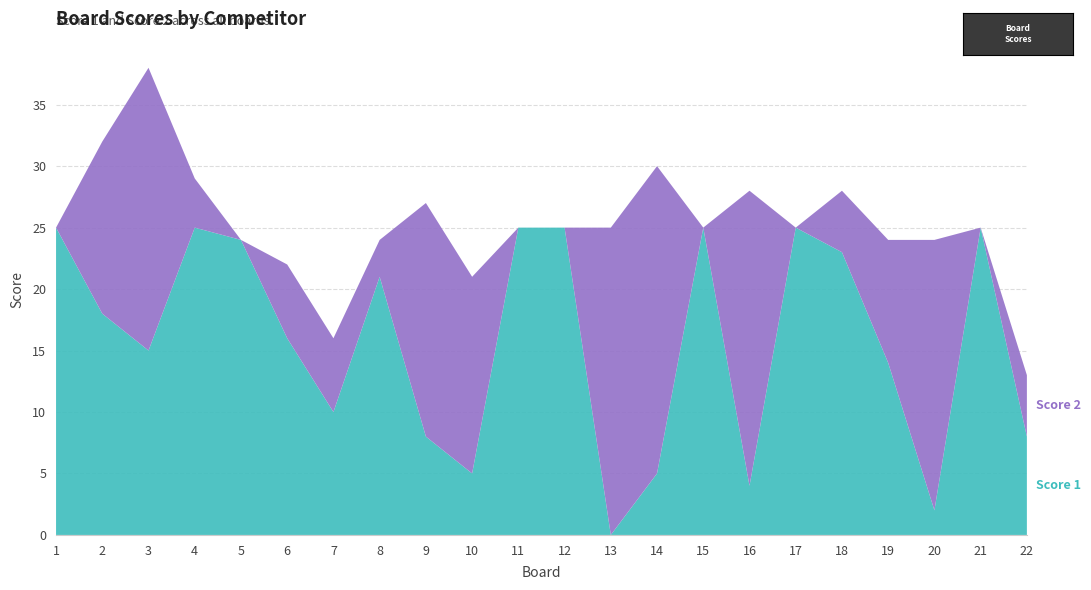

Reading right to left, what are all the values shown in this chart?

Score 1: 22=8	21=25	20=2	19=14	18=23	17=25	16=4	15=25	14=5	13=0	12=25	11=25	10=5	9=8	8=21	7=10	6=16	5=24	4=25	3=15	2=18	1=25
Score 2: 22=5	21=0	20=22	19=10	18=5	17=0	16=24	15=0	14=25	13=25	12=0	11=0	10=16	9=19	8=3	7=6	6=6	5=0	4=4	3=23	2=14	1=0